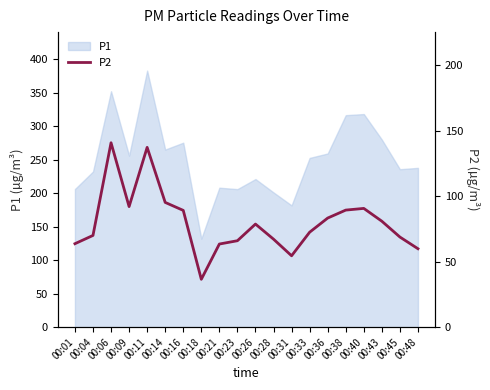

What is the lowest value of the P1 series?

132.1